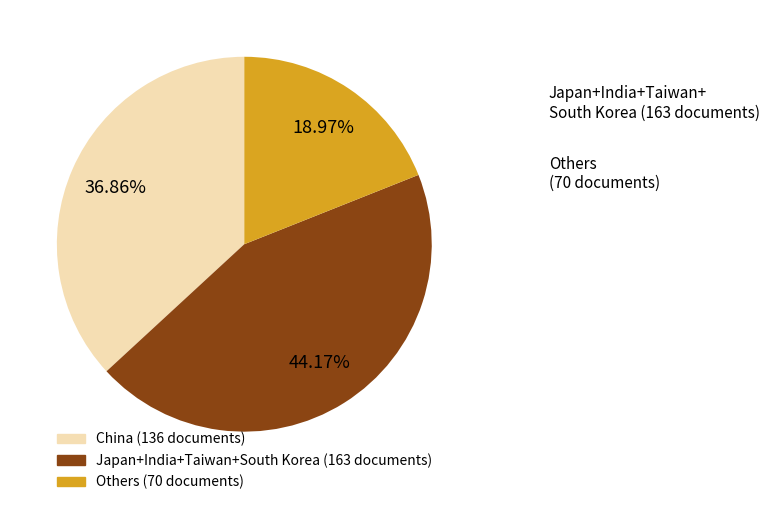

Does any single category account for the majority?

No